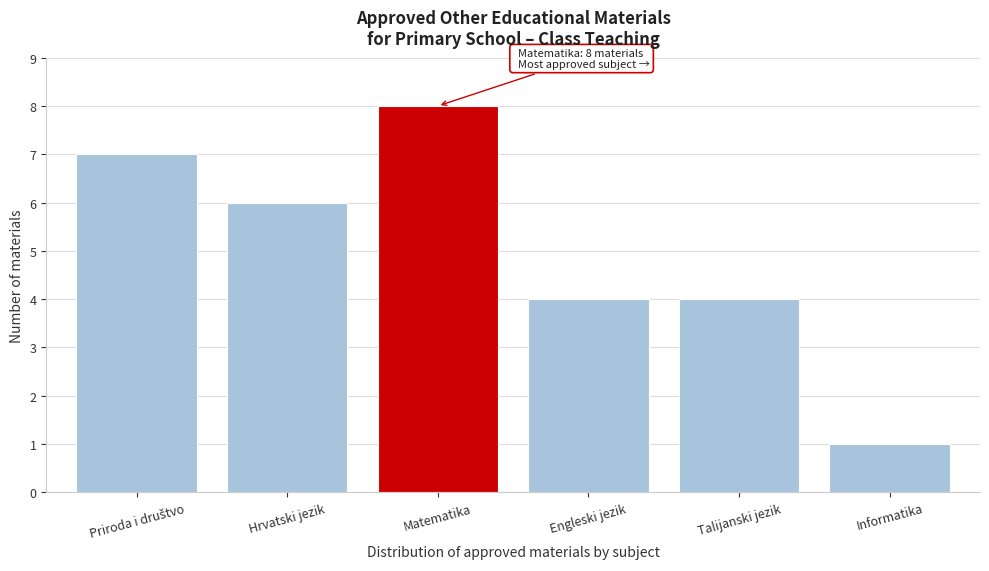

Reading left to right, list all the values displayed in this chart.

7	6	8	4	4	1